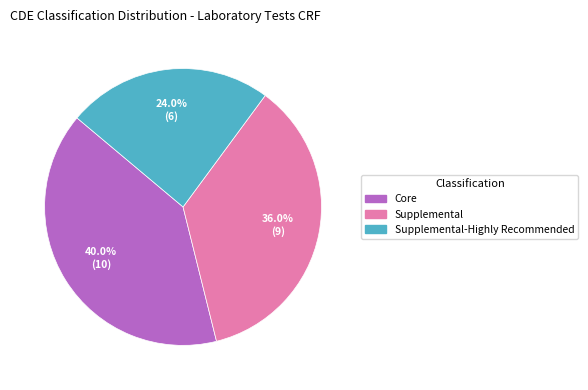

Is there any slice that represents more than half of the pie?

No